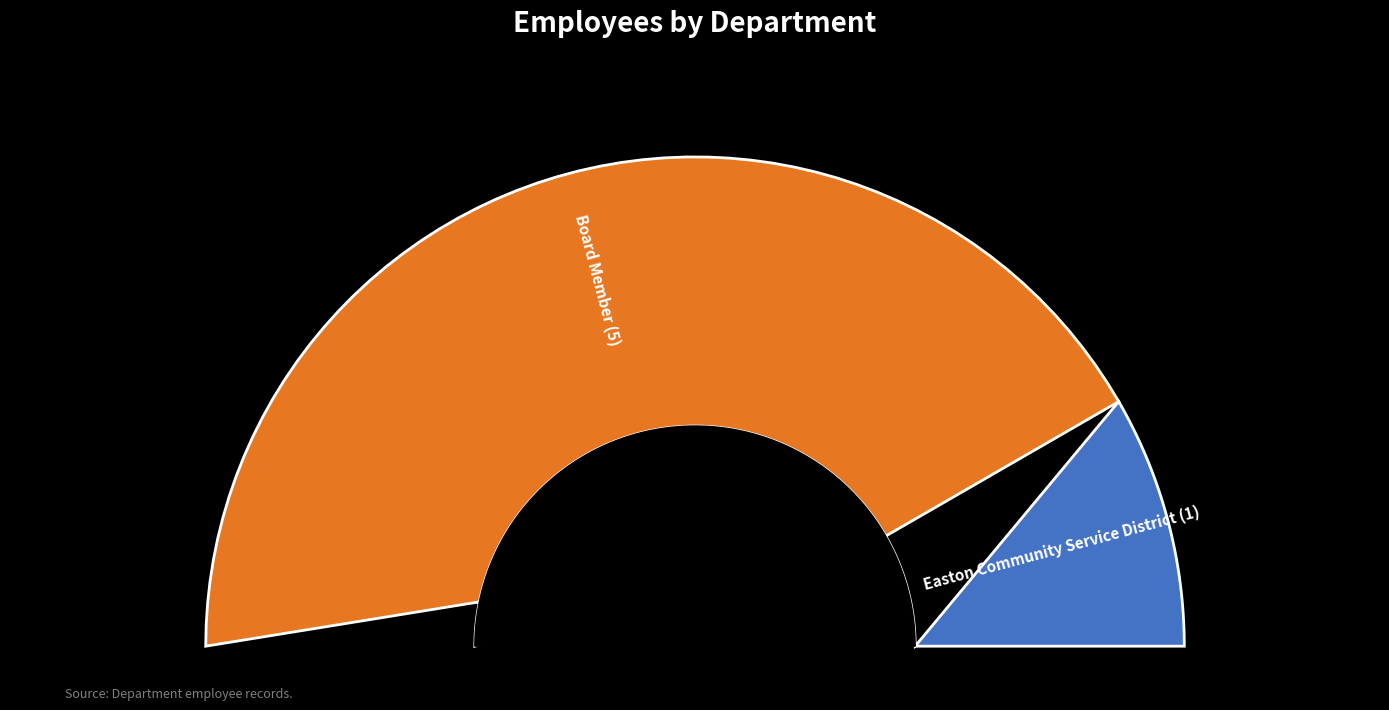

What is the largest slice in the pie chart?

Board Member